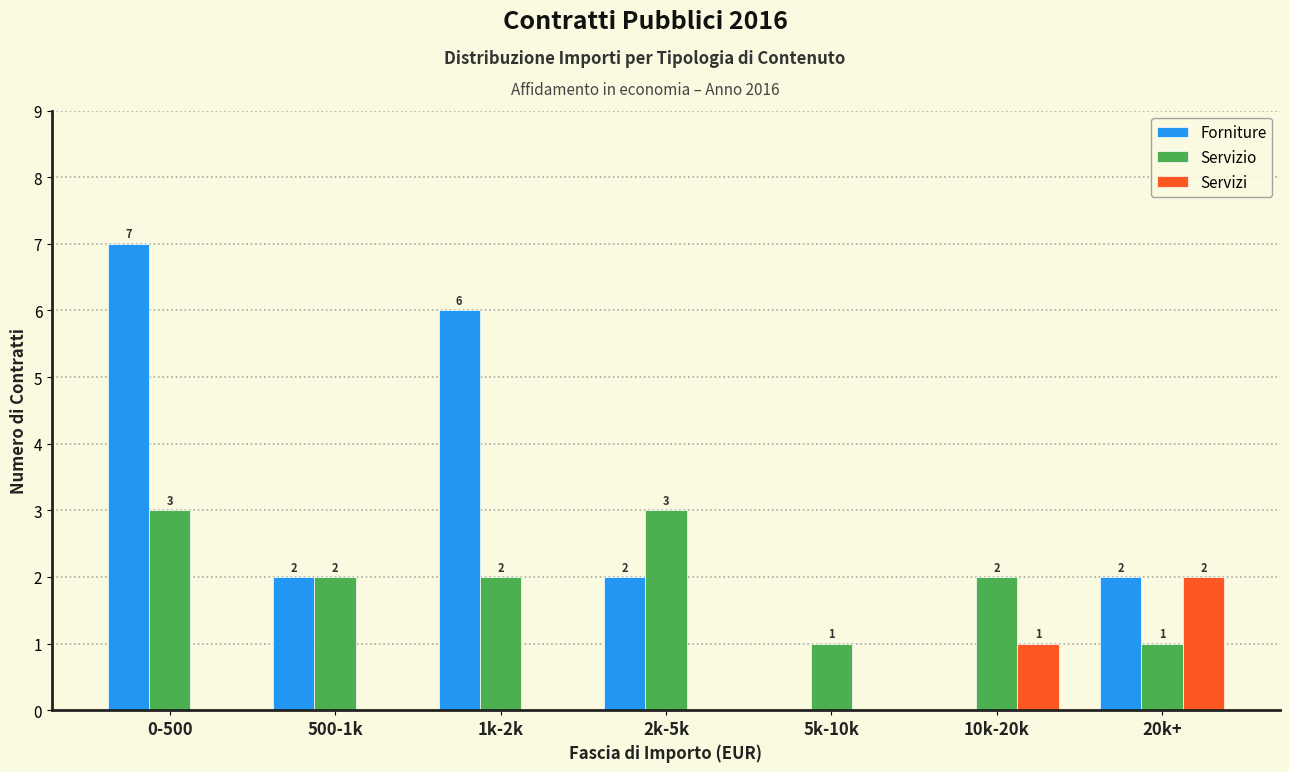

Count the Servizio values in the range 1 to 3.

7